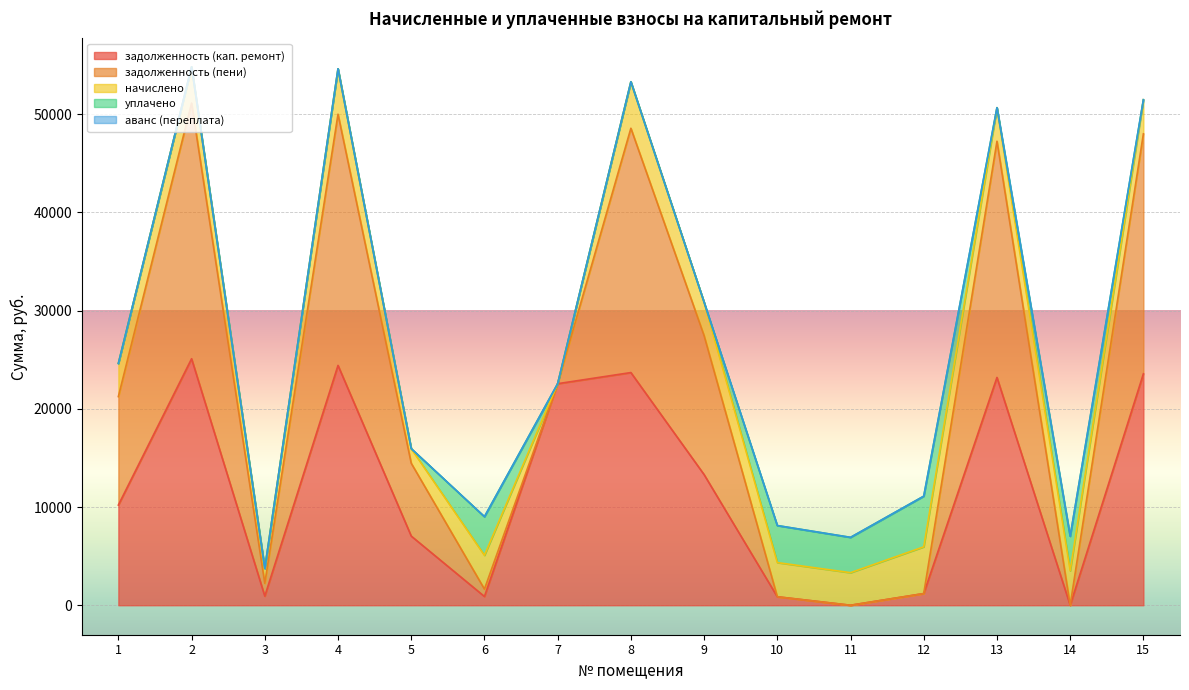

True or false: начислено and аванс (переплата) intersect in this chart.

True